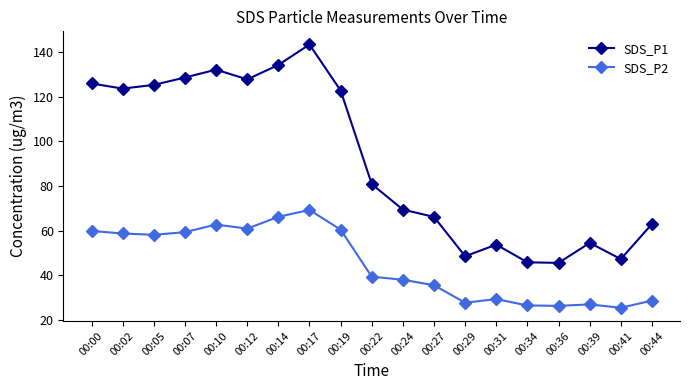

What is the total value across all series at 00:27?

101.6